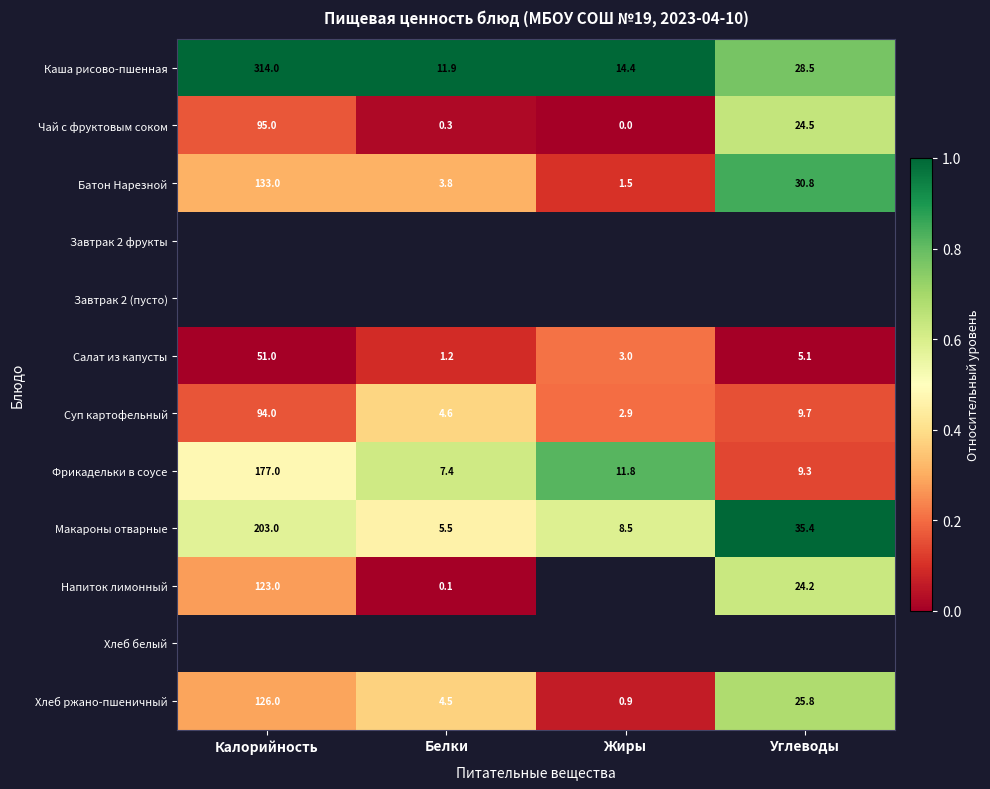

What is the lowest value of the Макароны отварные series?

5.5